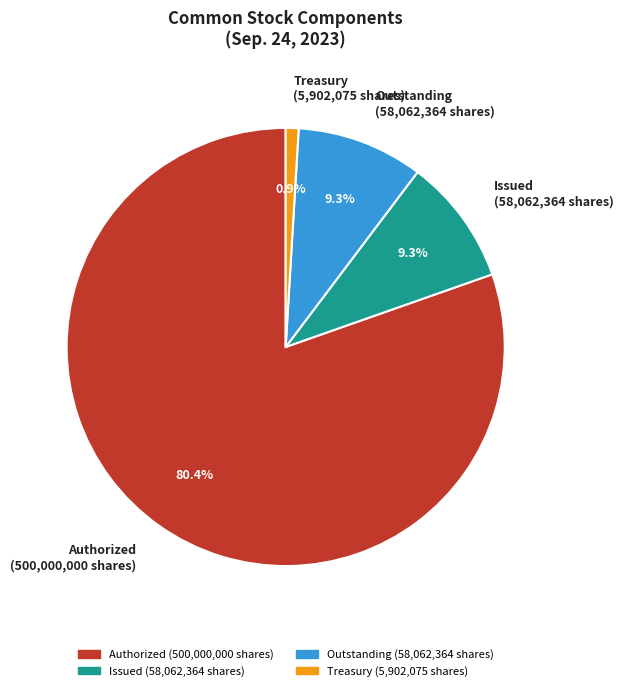

How much of the chart is everything except Outstanding (58,062,364 shares)?

90.7%